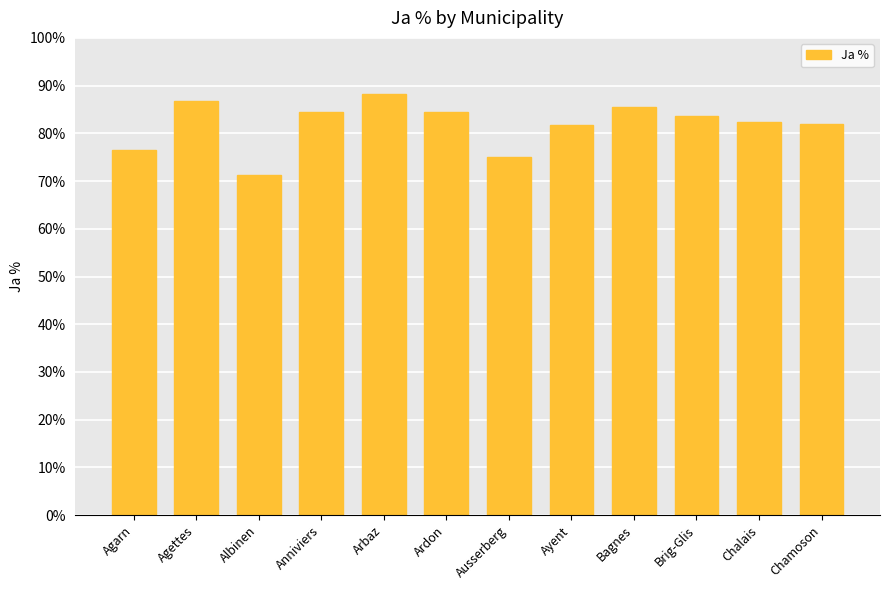

Does the chart contain any negative values?

No